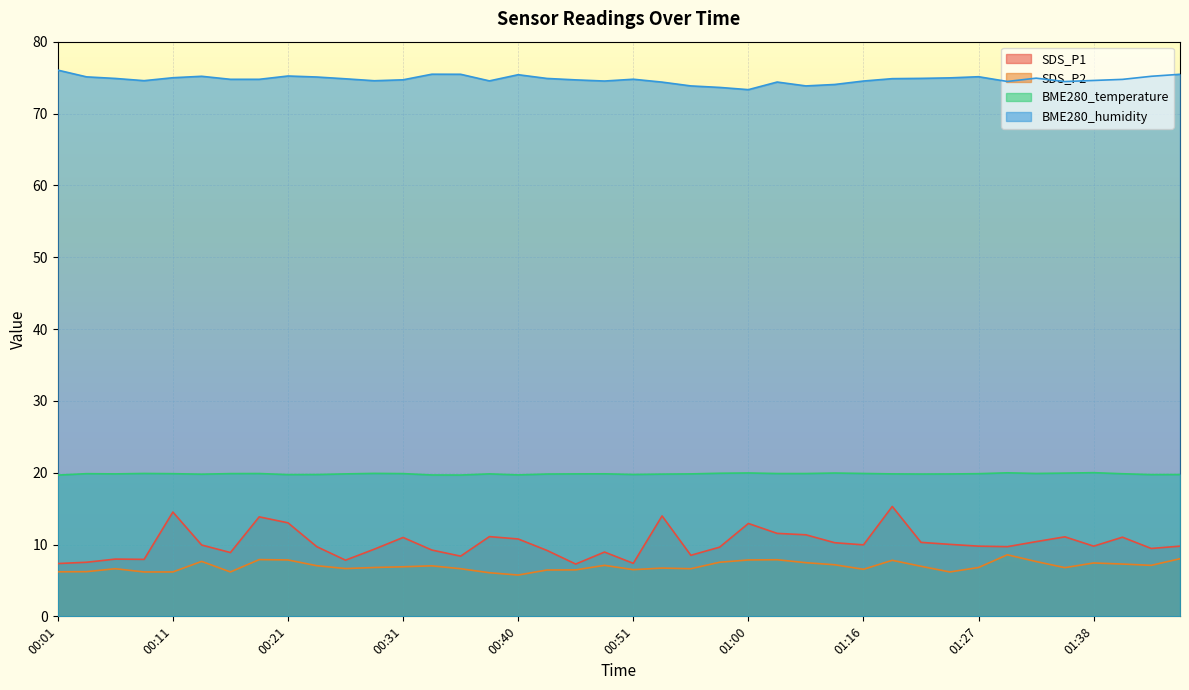

In BME280_humidity, how many points are lower than both neighbors (excluding endpoints)?

8